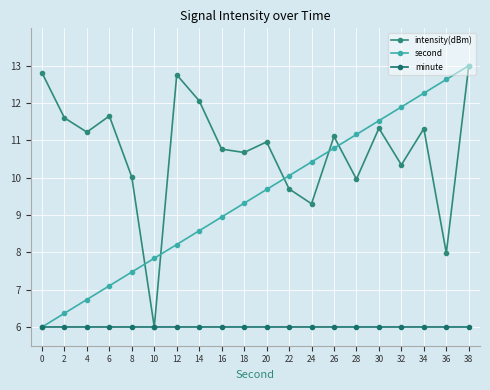

How many categories are shown in the chart?

20